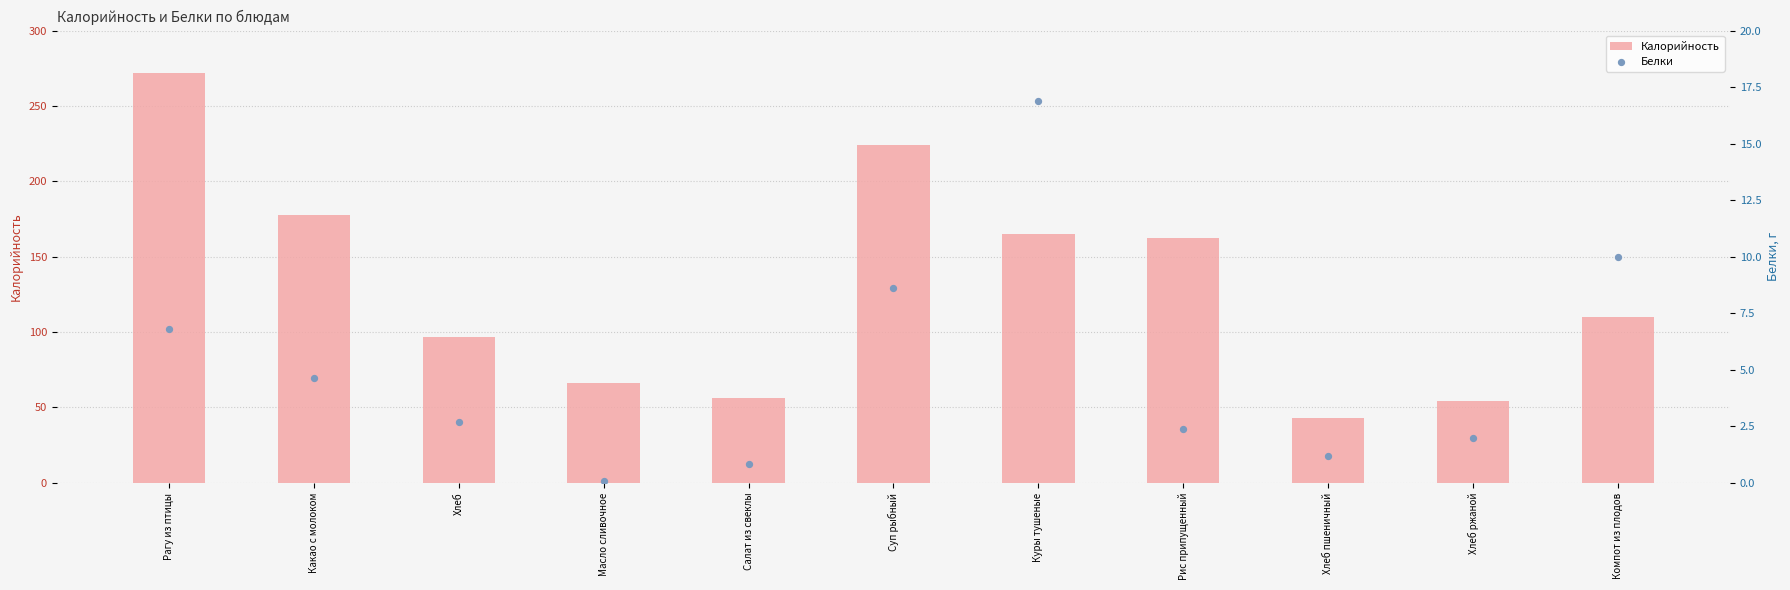

At how many categories does at least one series exceed 78?

7